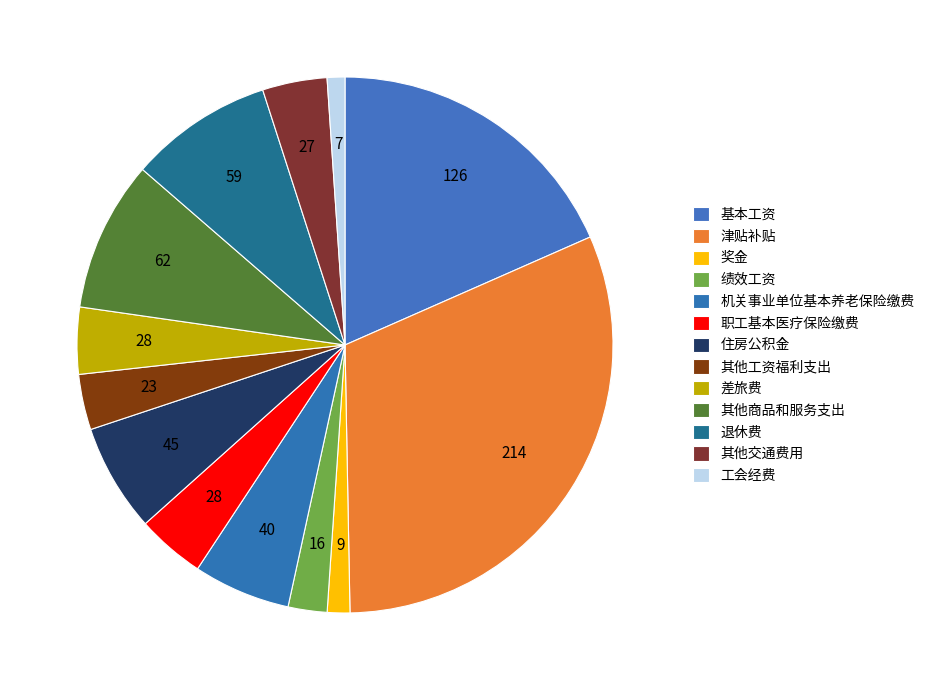

What is the largest slice in the pie chart?

津贴补贴